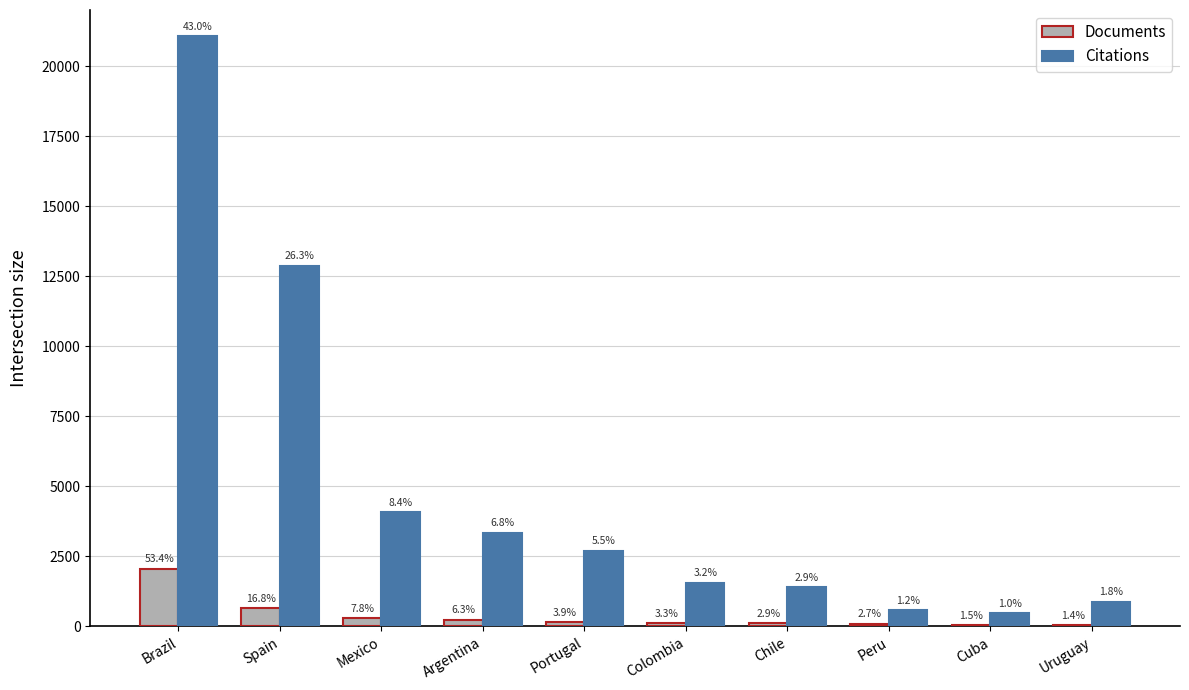

How many groups of bars are there?

10